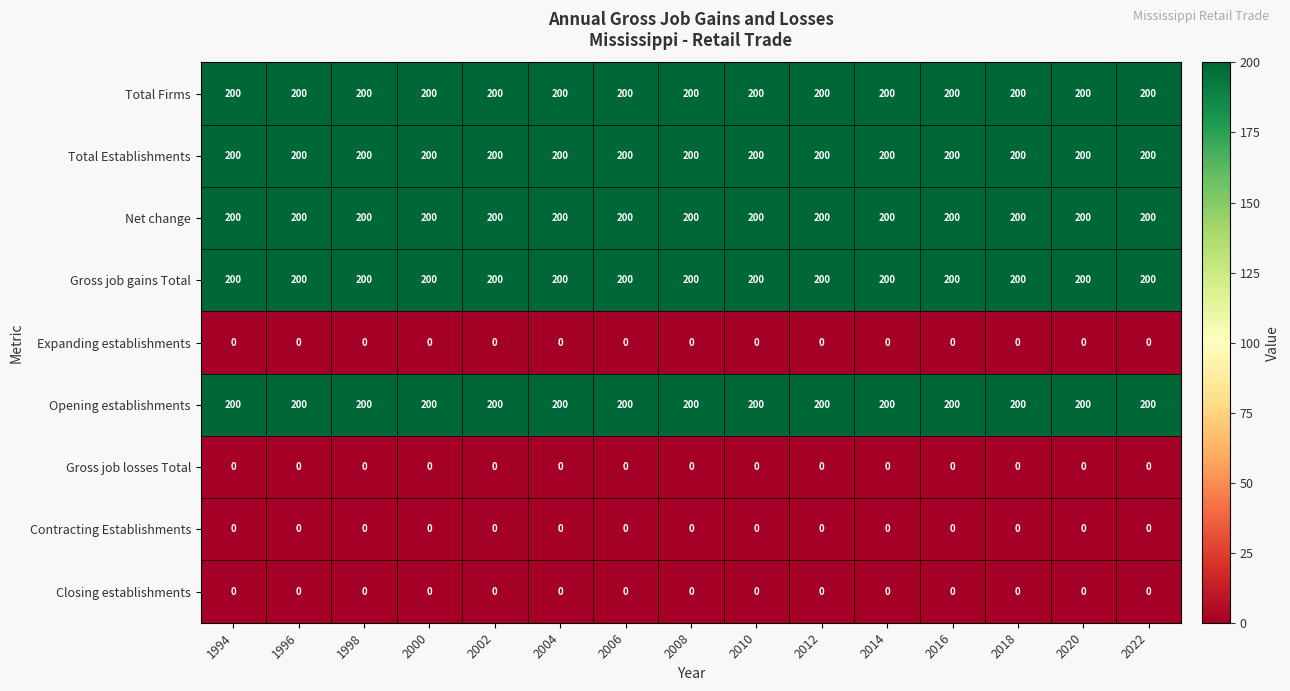

What is the difference between the highest and lowest values at 2002?

200